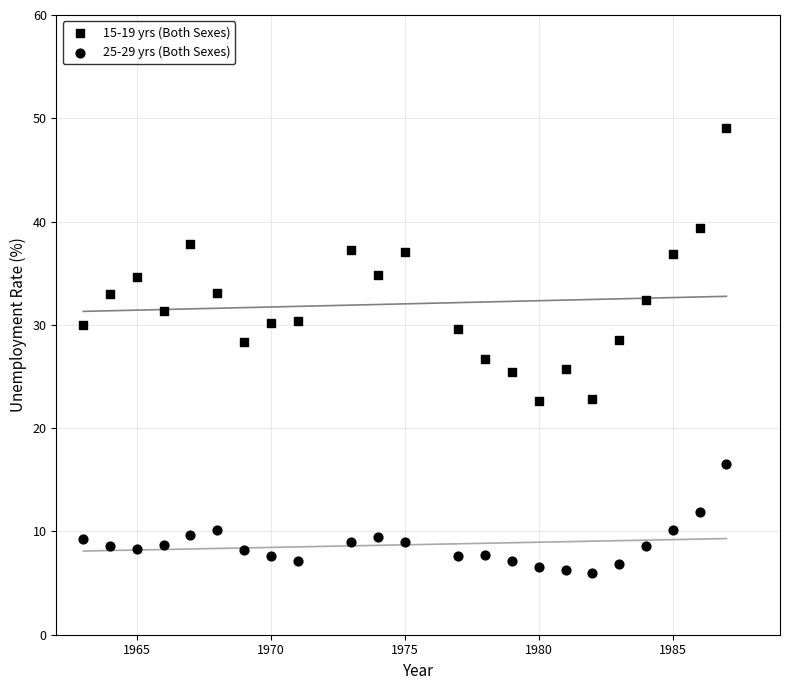

Count the number of points in this scatter plot.

46